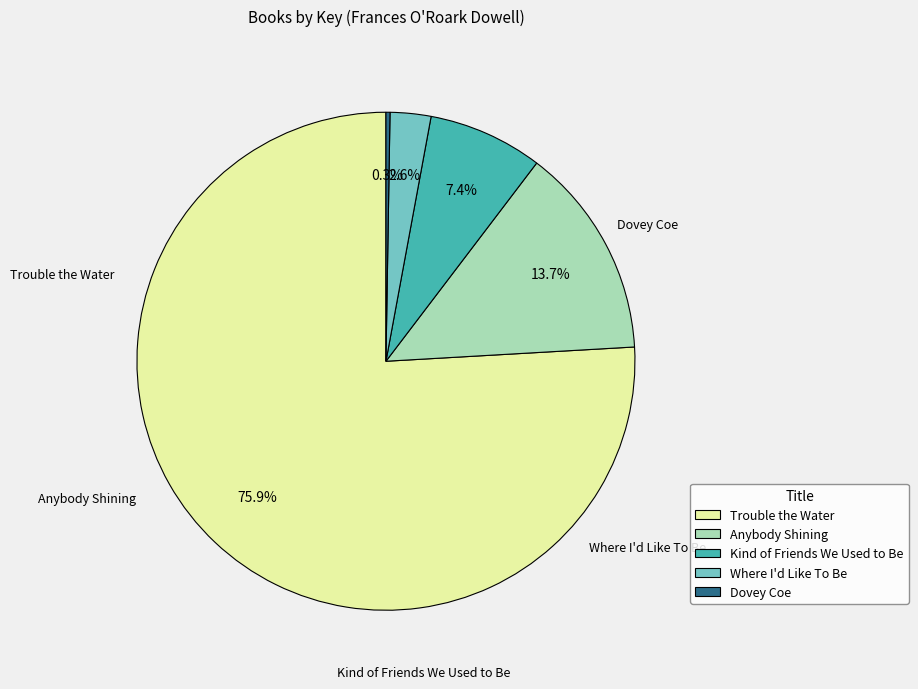

What portion of the pie excludes Kind of Friends We Used to Be?

92.6%